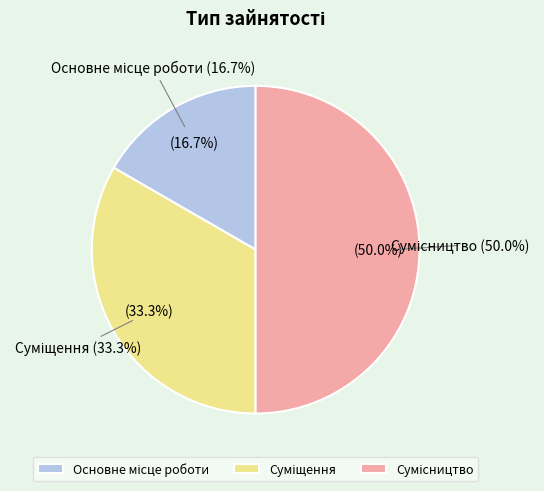

What percentage do Основне місце роботи and Сумісництво together represent?

66.7%